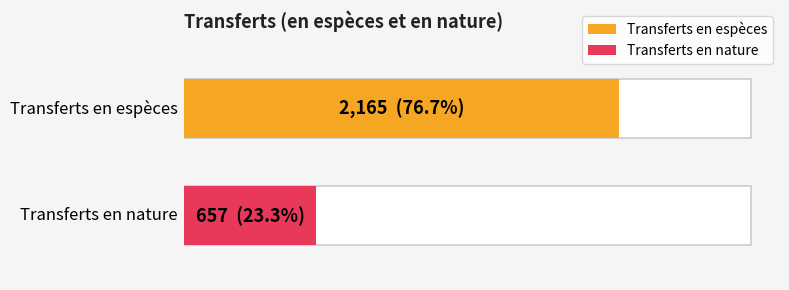

Approximately how many times larger is the value at Transferts en nature compared to Transferts en espèces?

0.3